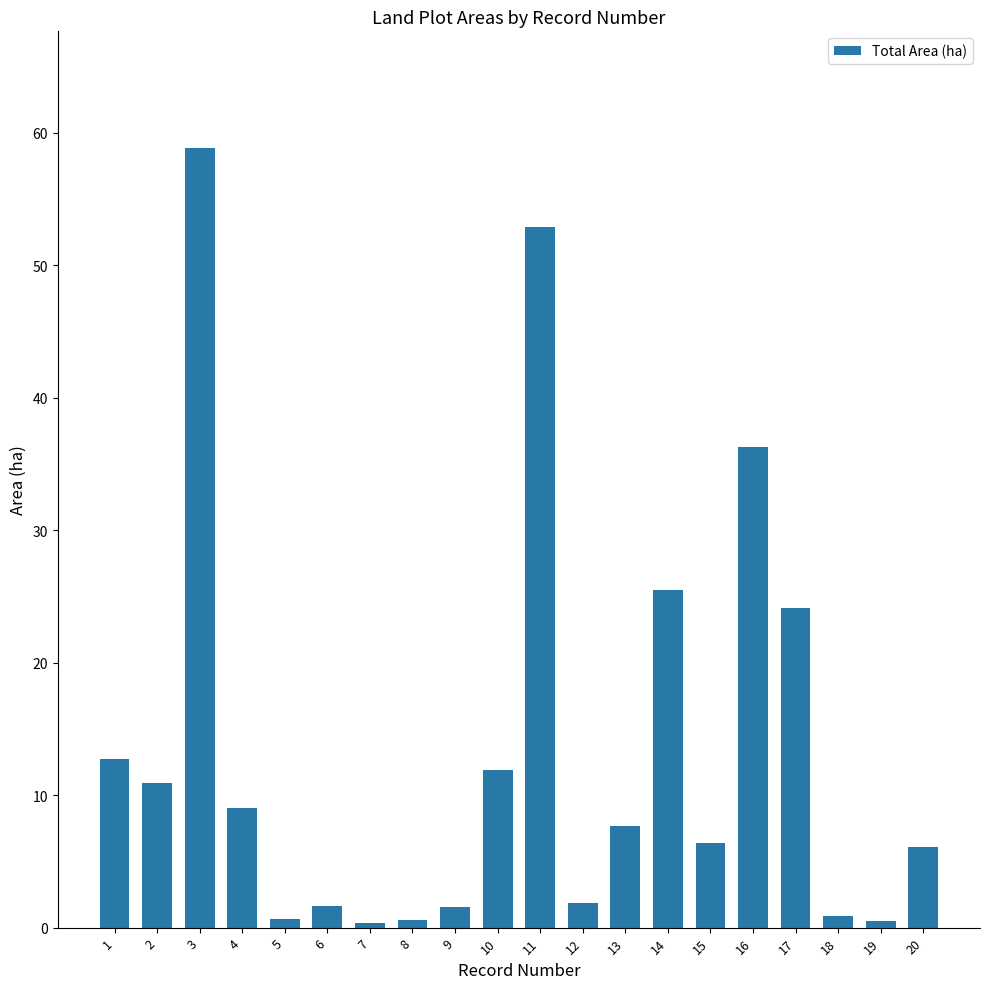

What is the approximate value at 4?

9.0